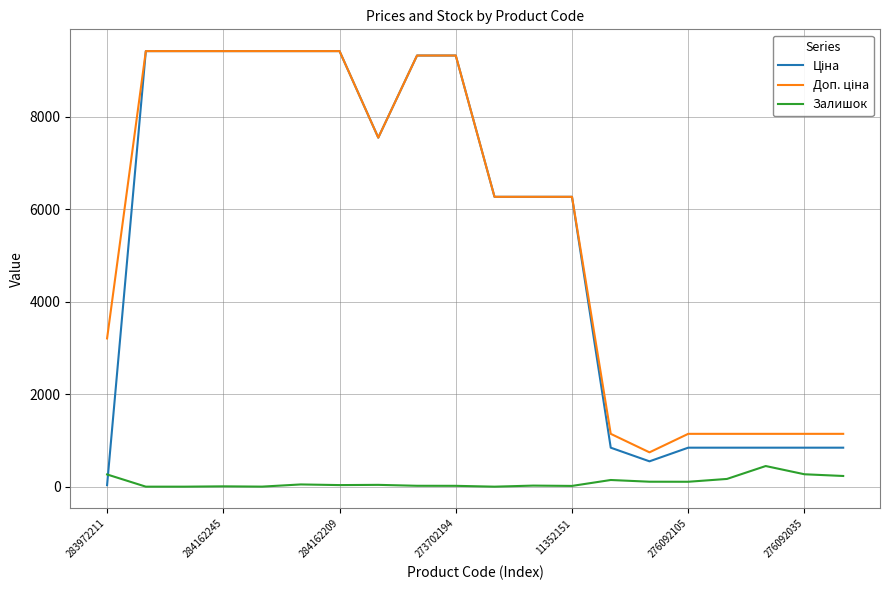

How many lines are shown in the chart?

3